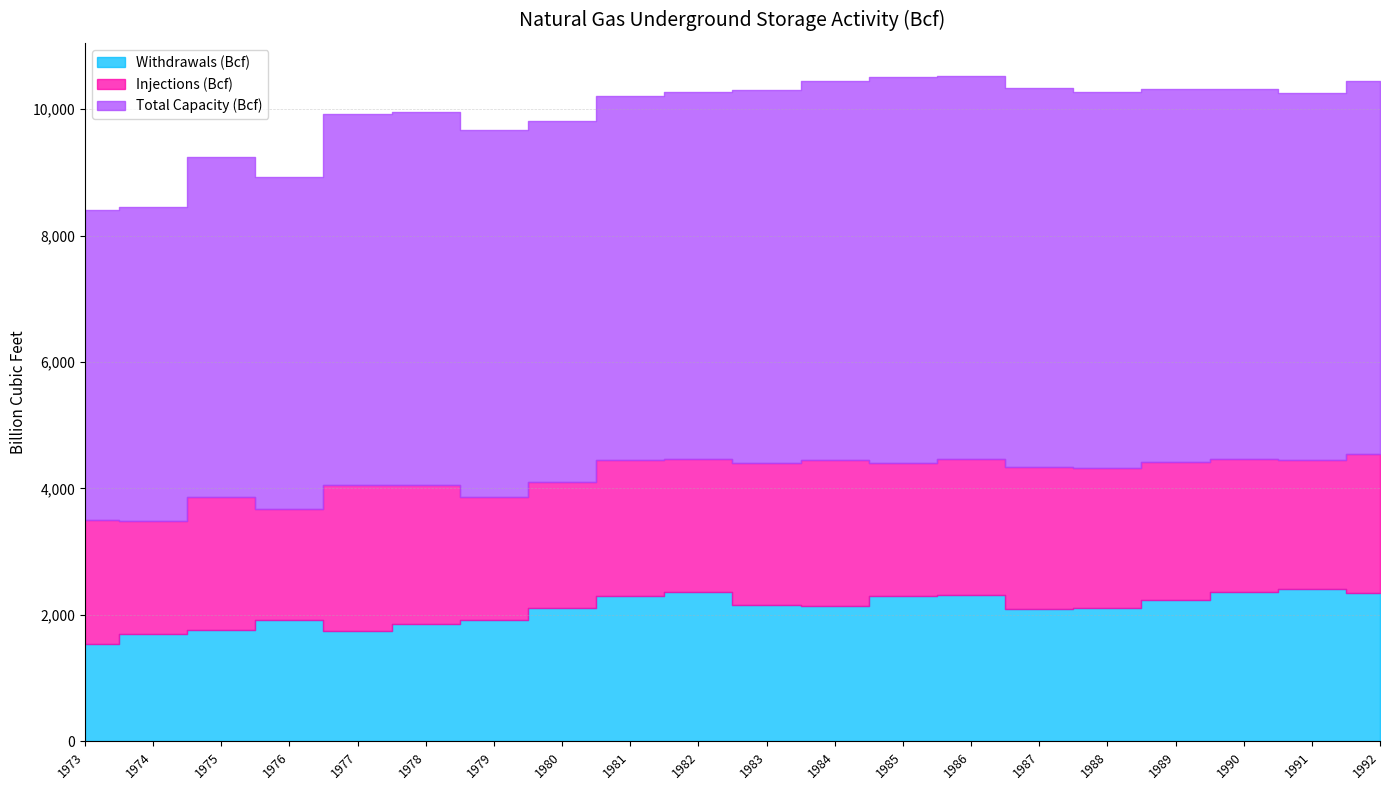

True or false: Injections (Bcf) and Total Capacity (Bcf) cross at least once.

False